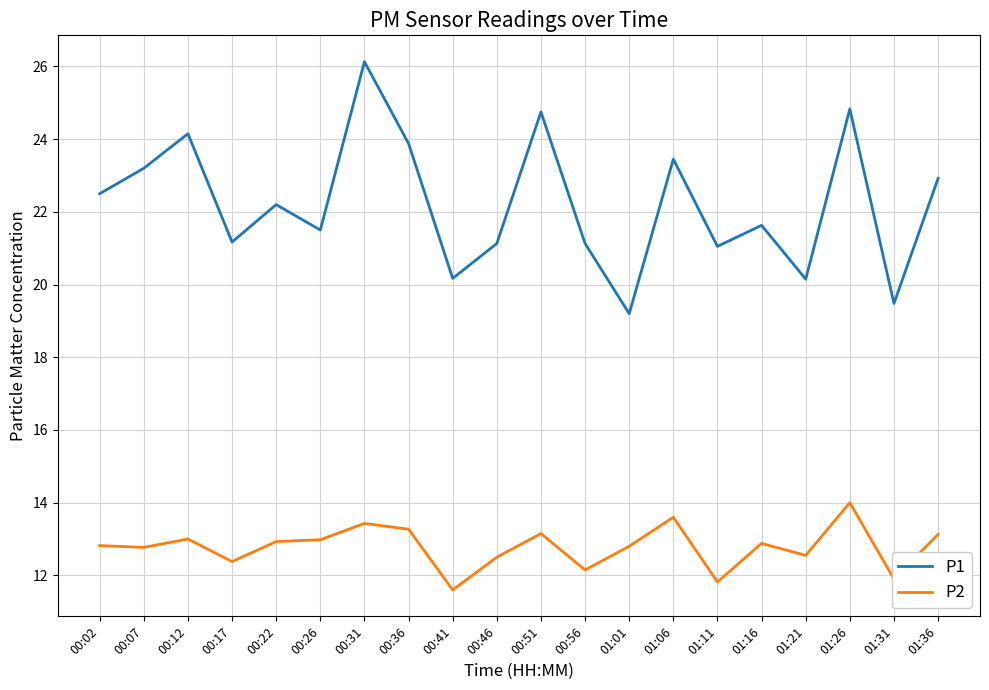

List the series in order of their peak value, highest first.

P1, P2